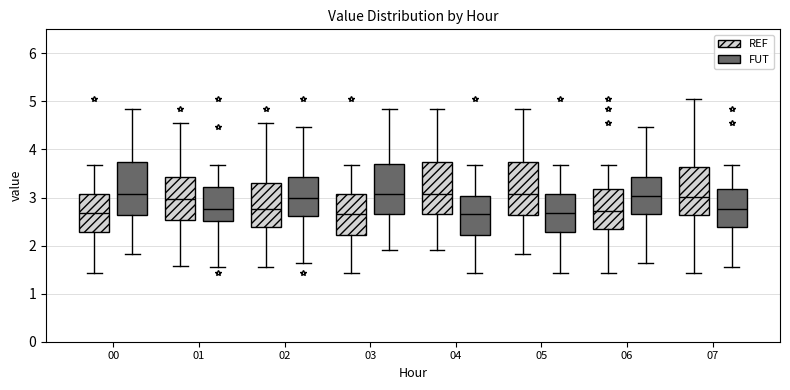

Reading left to right, read every box against the y-axis: the position of its median line, the range the box covers, and the ends of its whiskers. The values are not printed on the chart, so give them approximately, as read against the axis.

00 (REF): median 2.7, box 2.3 to 3.1, whiskers 1.4 to 3.7
00 (FUT): median 3.1, box 2.6 to 3.7, whiskers 1.8 to 4.9
01 (REF): median 3.0, box 2.5 to 3.4, whiskers 1.6 to 4.6
01 (FUT): median 2.8, box 2.5 to 3.2, whiskers 1.6 to 3.7
02 (REF): median 2.8, box 2.4 to 3.3, whiskers 1.6 to 4.6
02 (FUT): median 3.0, box 2.6 to 3.4, whiskers 1.6 to 4.5
03 (REF): median 2.7, box 2.2 to 3.1, whiskers 1.4 to 3.7
03 (FUT): median 3.1, box 2.7 to 3.7, whiskers 1.9 to 4.9
04 (REF): median 3.1, box 2.7 to 3.7, whiskers 1.9 to 4.9
04 (FUT): median 2.7, box 2.2 to 3.0, whiskers 1.4 to 3.7
05 (REF): median 3.1, box 2.6 to 3.7, whiskers 1.8 to 4.9
05 (FUT): median 2.7, box 2.3 to 3.1, whiskers 1.4 to 3.7
06 (REF): median 2.7, box 2.4 to 3.2, whiskers 1.4 to 3.7
06 (FUT): median 3.0, box 2.7 to 3.4, whiskers 1.6 to 4.5
07 (REF): median 3.0, box 2.6 to 3.6, whiskers 1.4 to 5.1
07 (FUT): median 2.8, box 2.4 to 3.2, whiskers 1.6 to 3.7